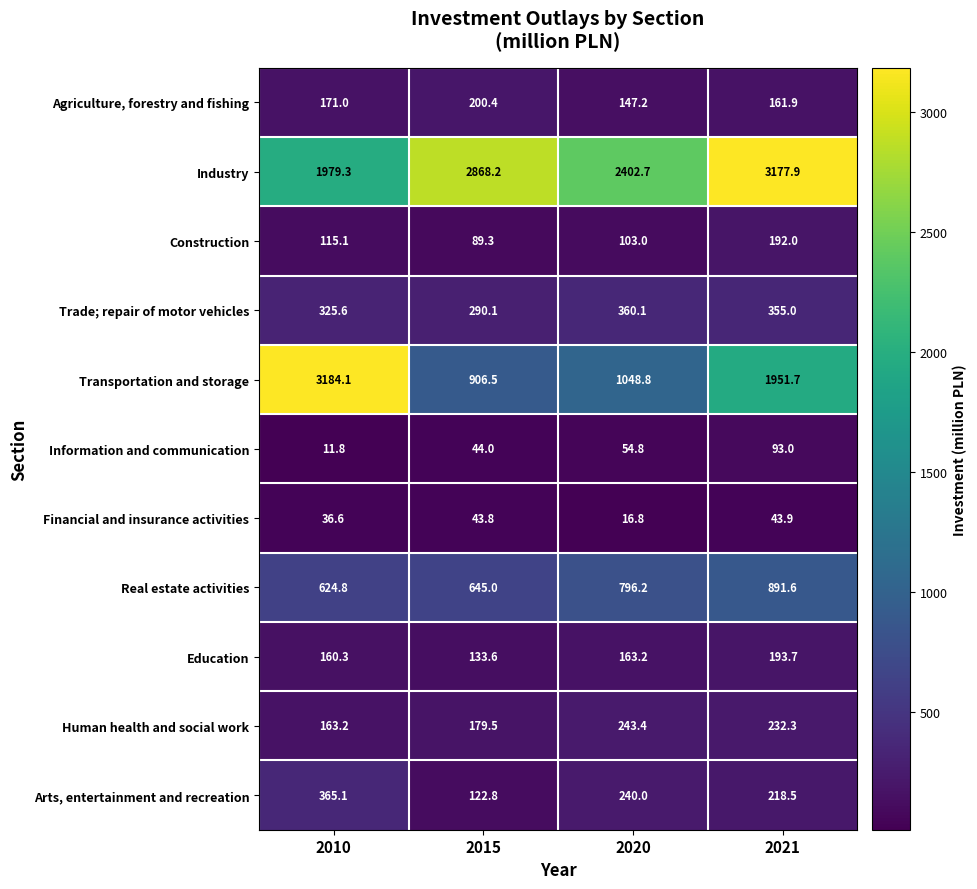

Which series has the largest total across all categories?

Industry